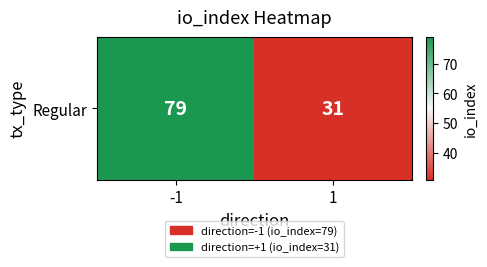

What is the difference between the maximum and minimum values?

48